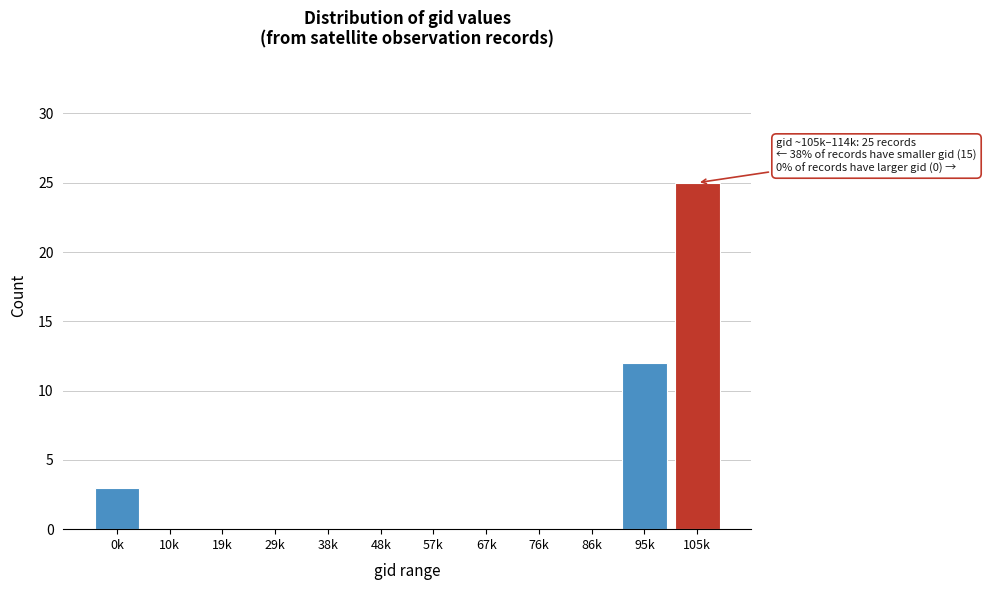

Reading left to right, what are all the values shown in this chart?

0k=3	10k=0	19k=0	29k=0	38k=0	48k=0	57k=0	67k=0	76k=0	86k=0	95k=12	105k=25